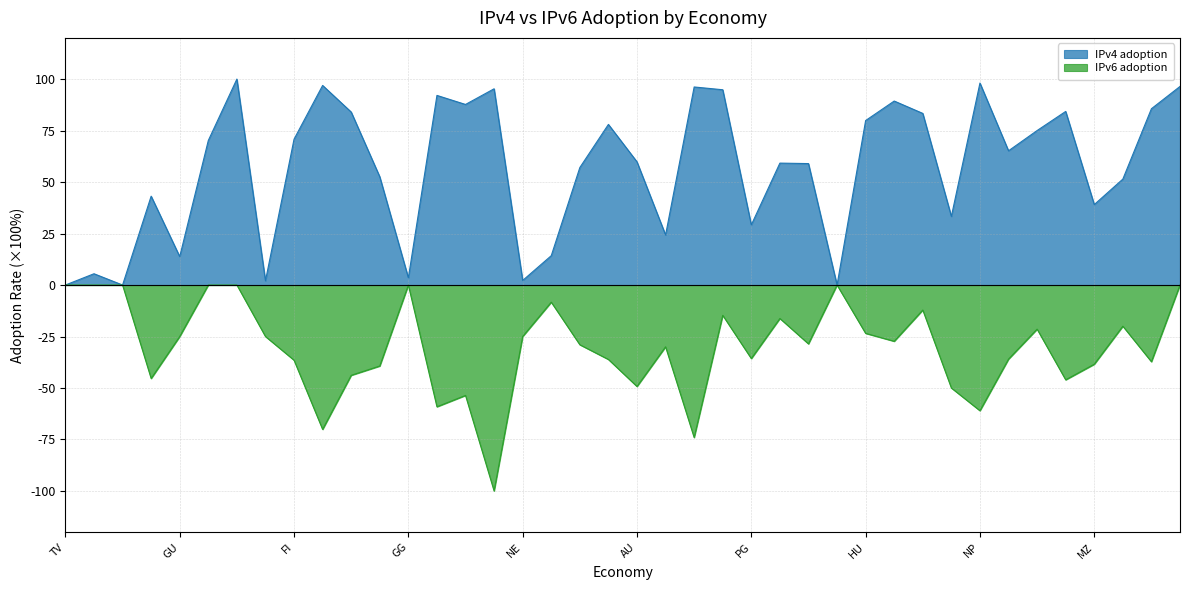

At which category does the chart reach its peak across all series?

AX